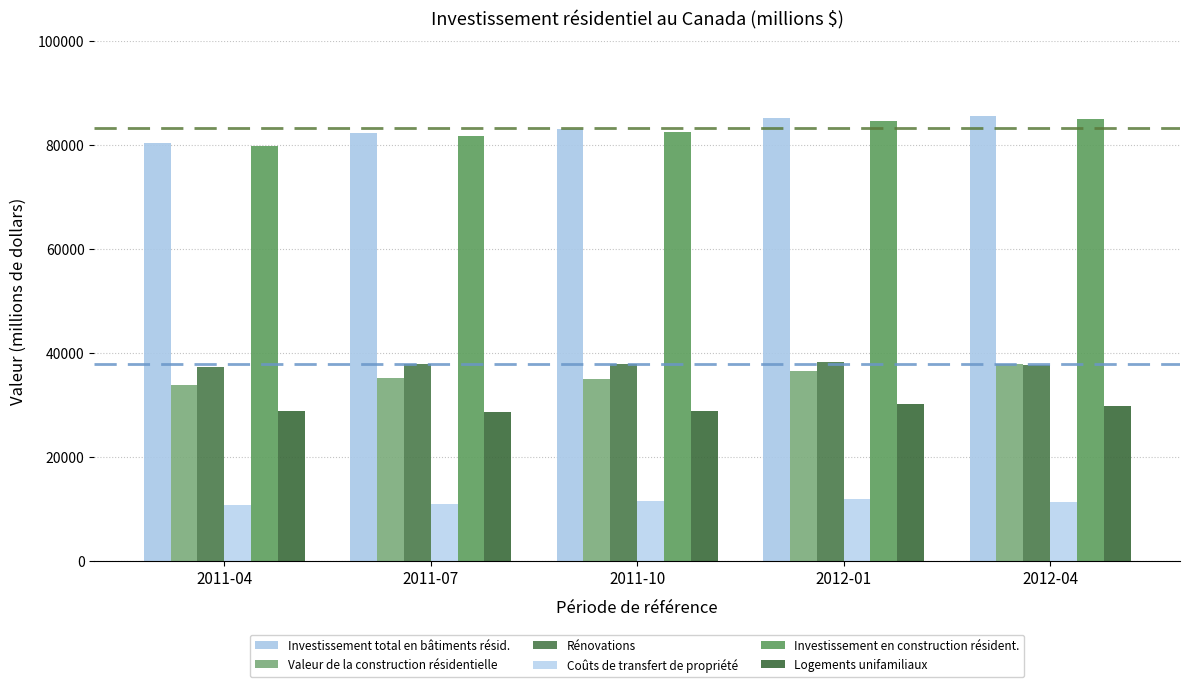

What is the total value across all series at 2012-01?

286952